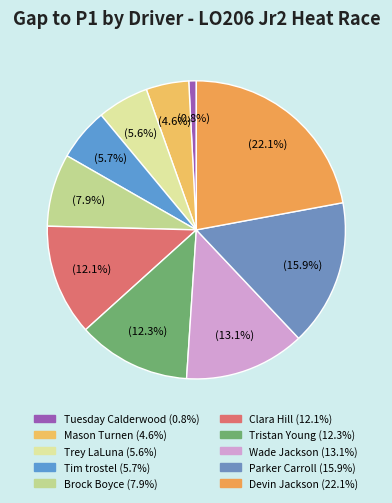

Is the sum of Wade Jackson and Tristan Young greater than half?

No